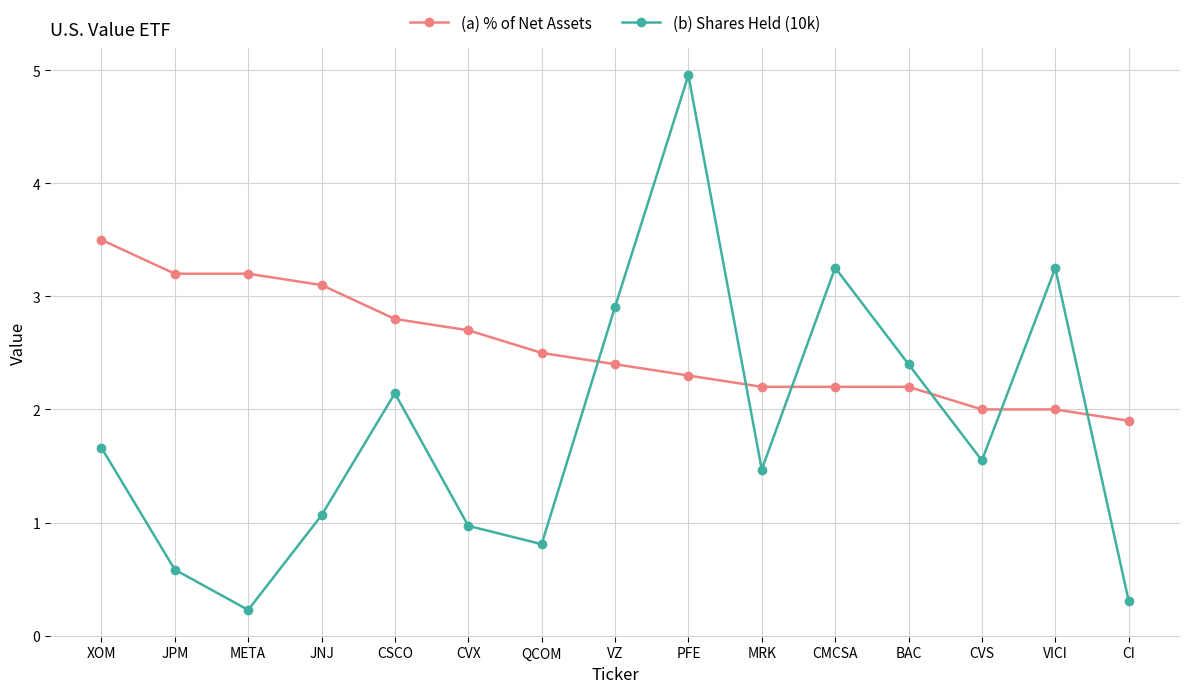

What is the value of the (a) % of Net Assets point at the 12th from the left?

2.2